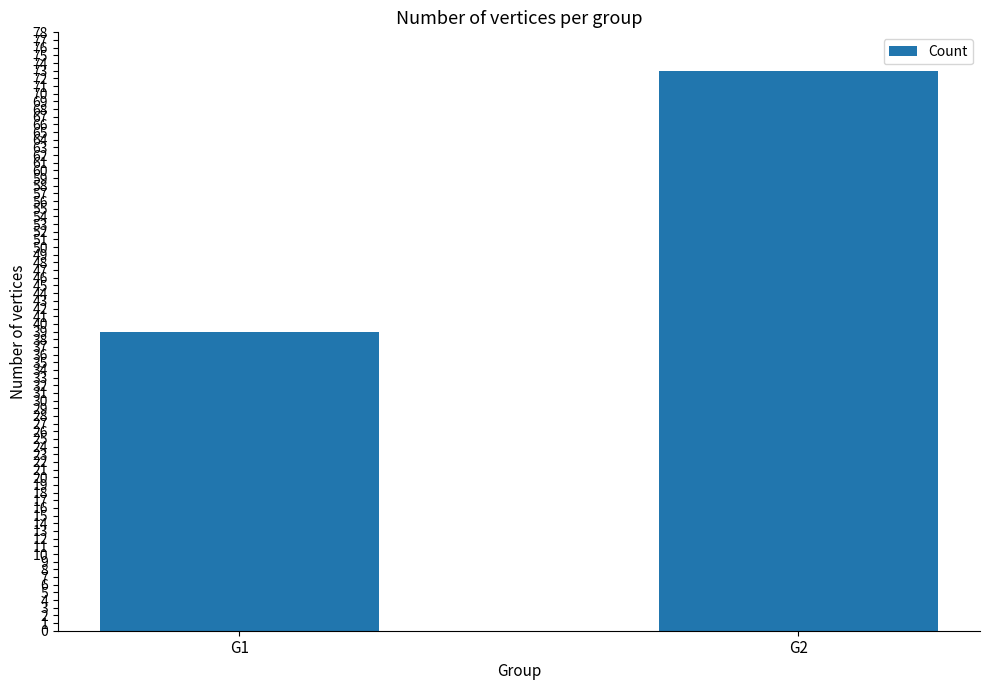

What is the sum of the values at G2 and G1?

112